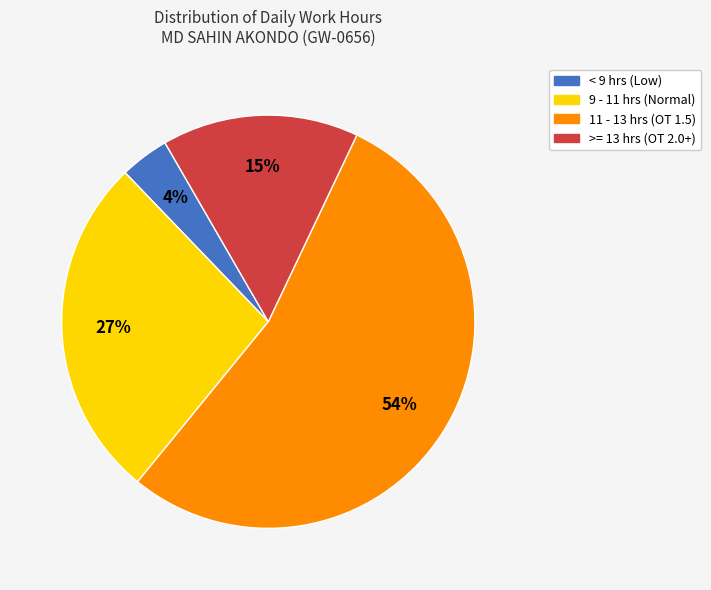

How many slices are in this pie chart?

4